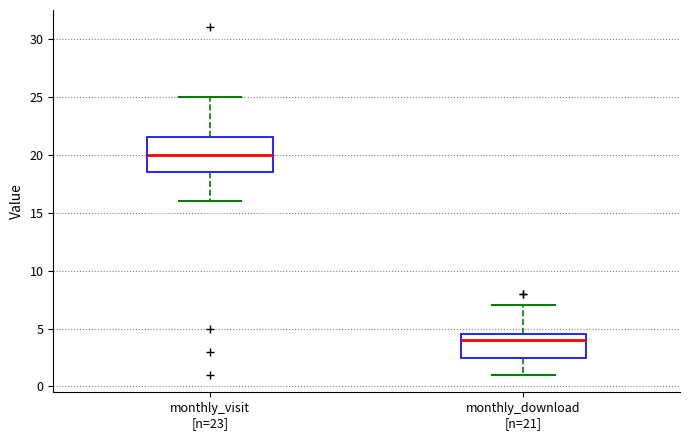

Reading left to right, read every box against the y-axis: the position of its median line, the range the box covers, and the ends of its whiskers. The values are not printed on the chart, so give them approximately, as read against the axis.

monthly_visit [n=23]: median 20.0, box 18.5 to 21.5, whiskers 16.0 to 25.0
monthly_download [n=21]: median 4.0, box 2.5 to 4.5, whiskers 1.0 to 7.0